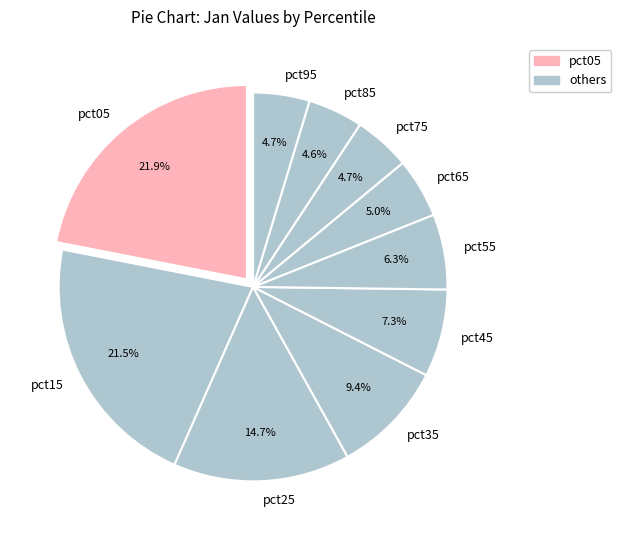

Is there a majority slice in this chart?

No